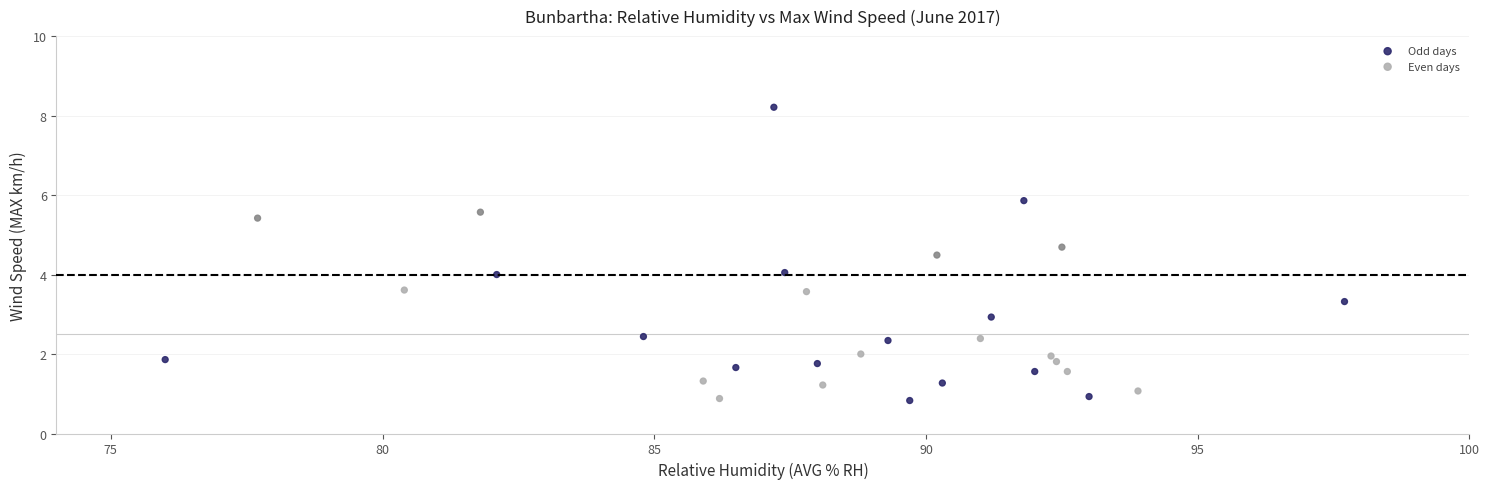

Which series has the largest Y range (max minus min)?

Odd days